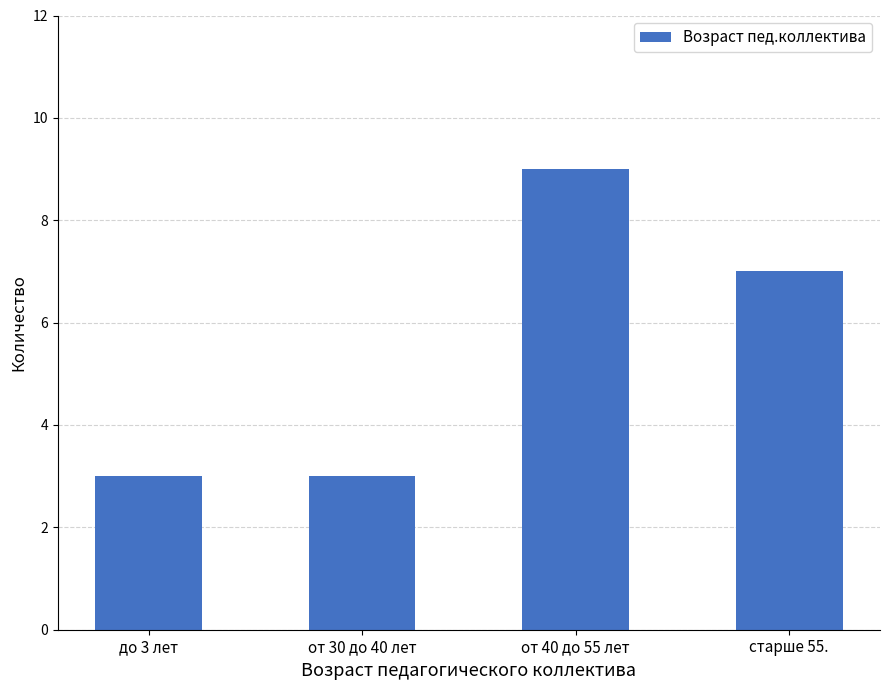

What is the label of the 1st bar from the right?

старше 55.